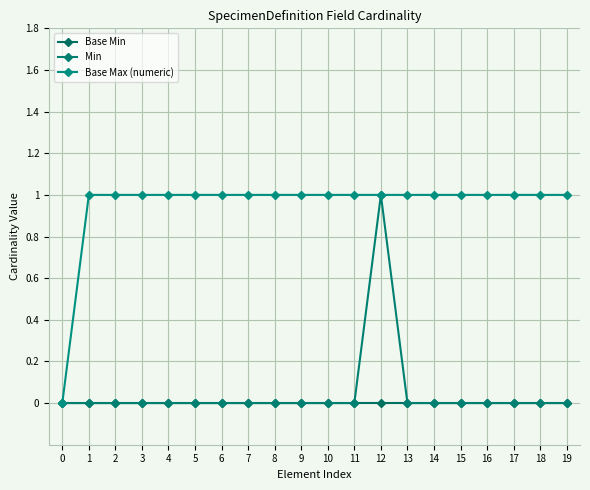

What is the total value across all series at 16?

1